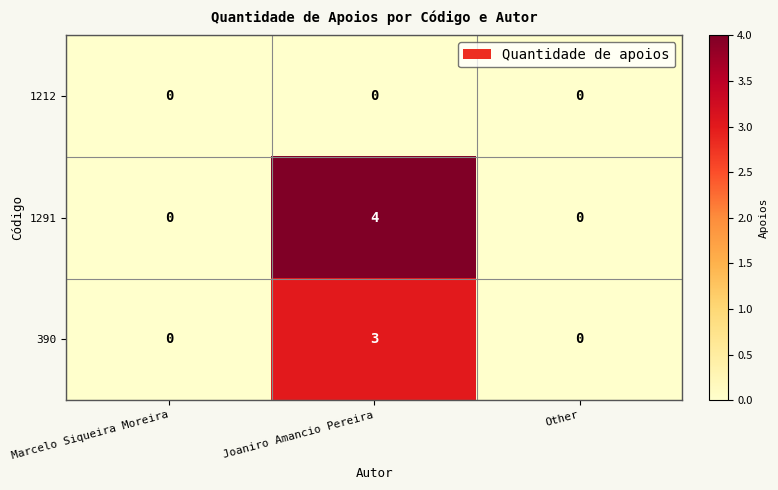

Rank the series by their average value, from highest to lowest.

1291, 390, 1212